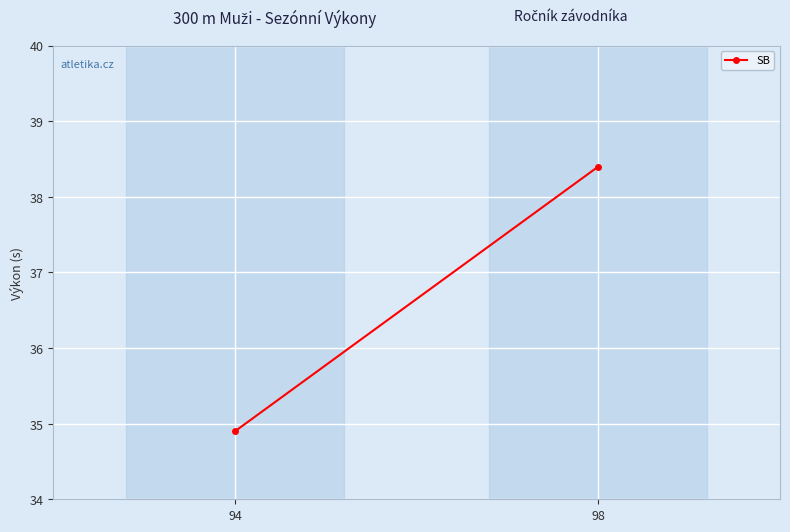

What is the difference between the values at 94 and 98?

3.5